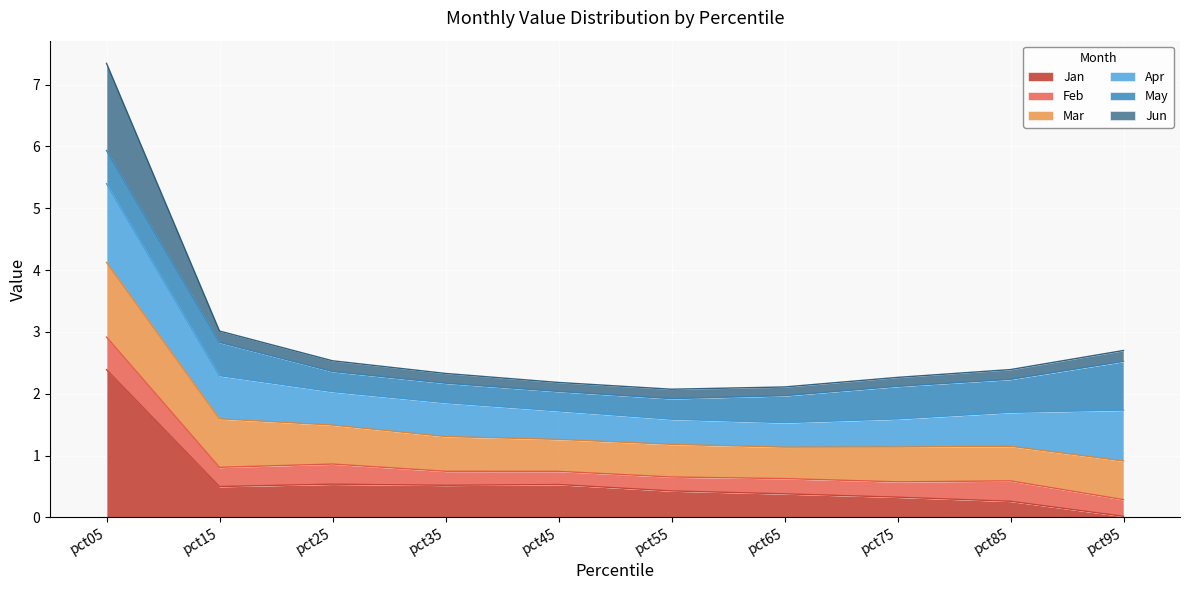

Between pct15 and pct45, which is larger?

pct45